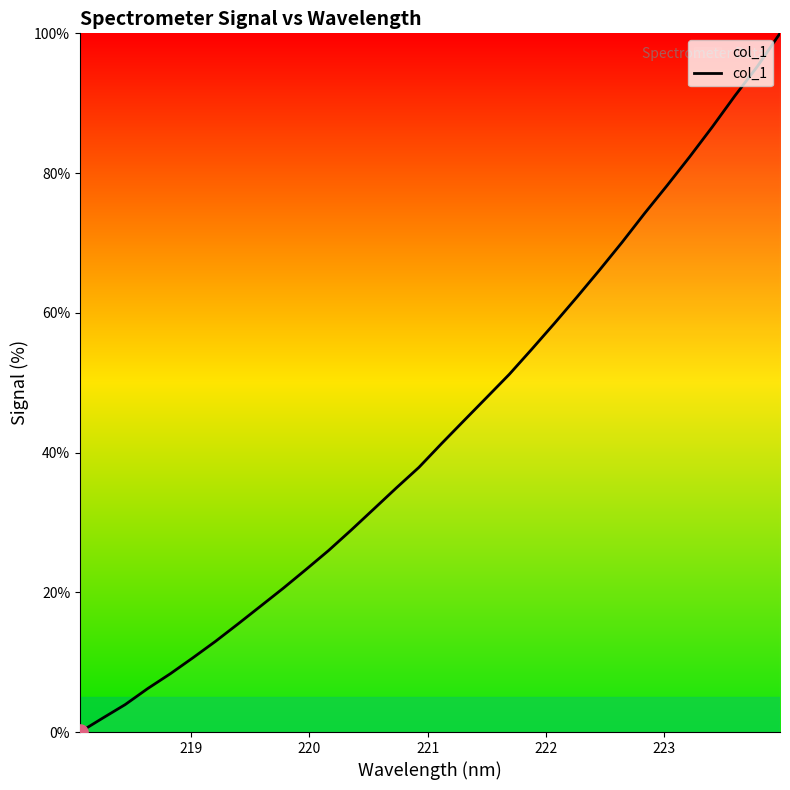

What is the maximum value shown in the chart?

100.0